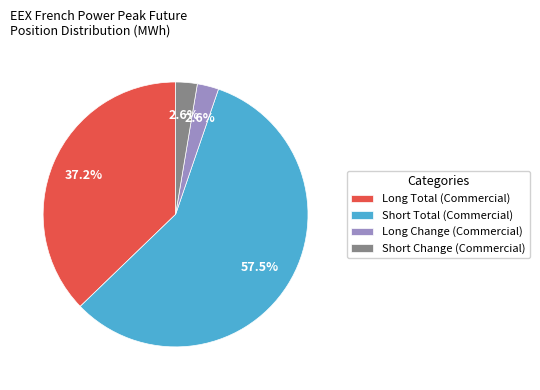

Do Short Change (Commercial) and Long Total (Commercial) together represent more than half of the pie?

No